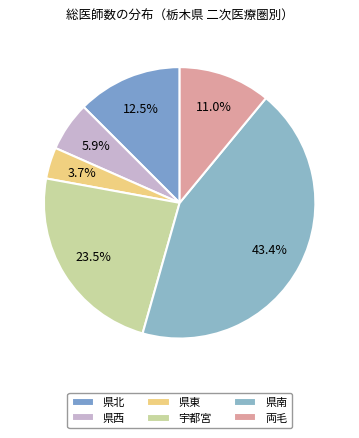

Rank the categories by value from lowest to highest.

県東, 県西, 両毛, 県北, 宇都宮, 県南